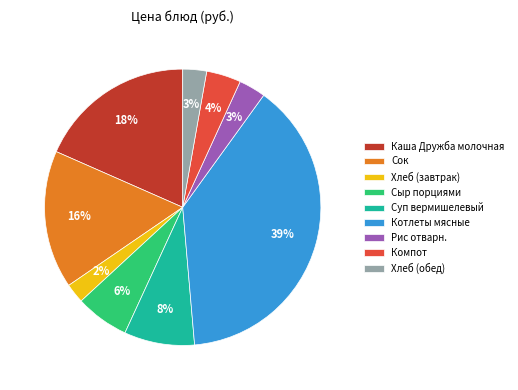

How many segments does this pie chart have?

9